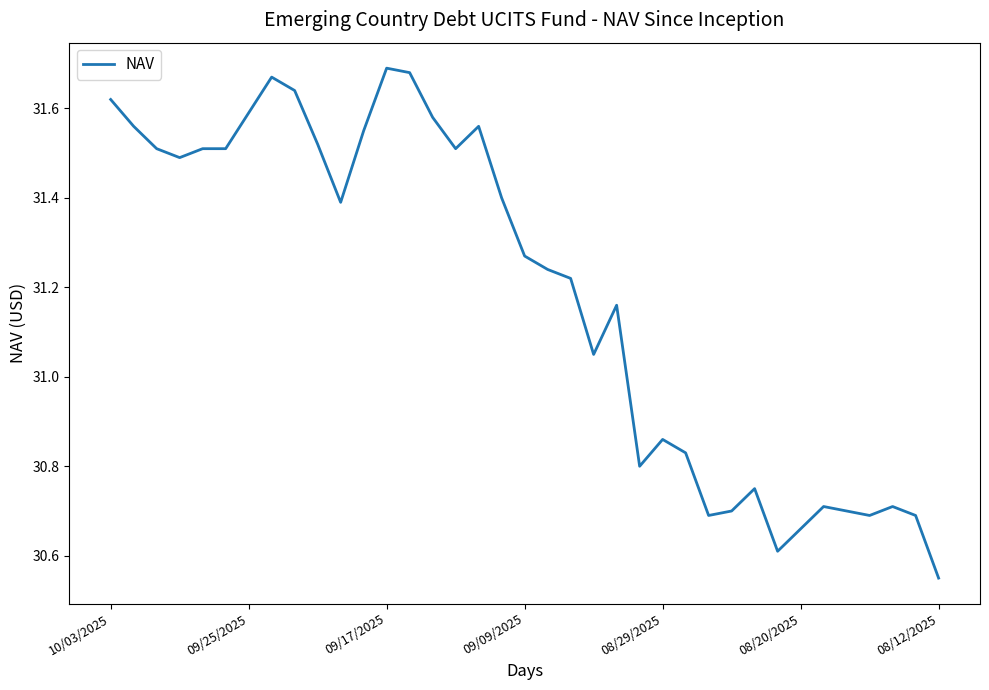

What is the difference between the maximum and minimum values?

1.1